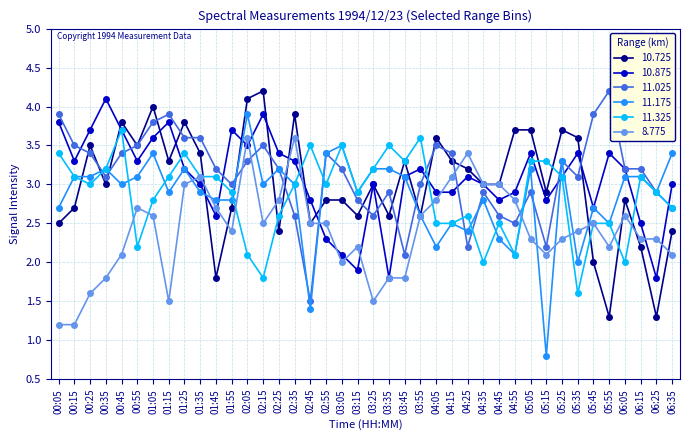

What is the sum of all 10.875 values?

123.0